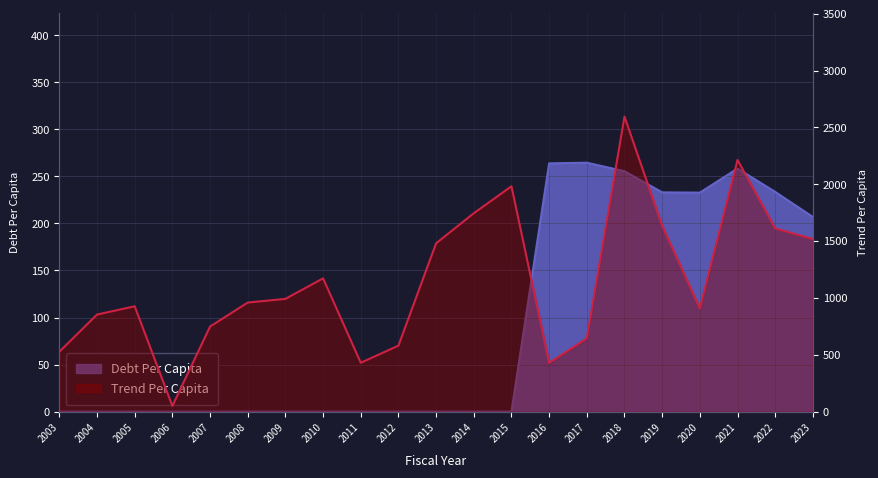

At how many categories does at least one series exceed 1843?

3